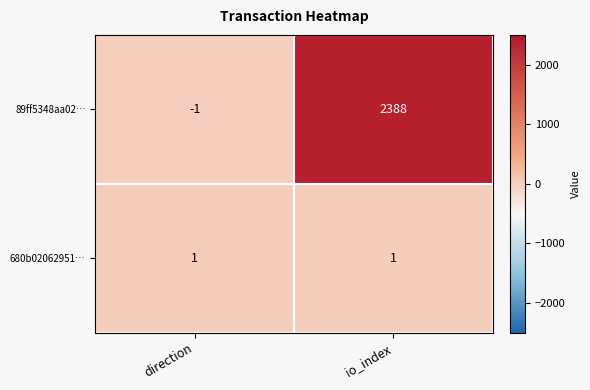

List the series in order of their peak value, highest first.

89ff5348aa02…, 680b02062951…